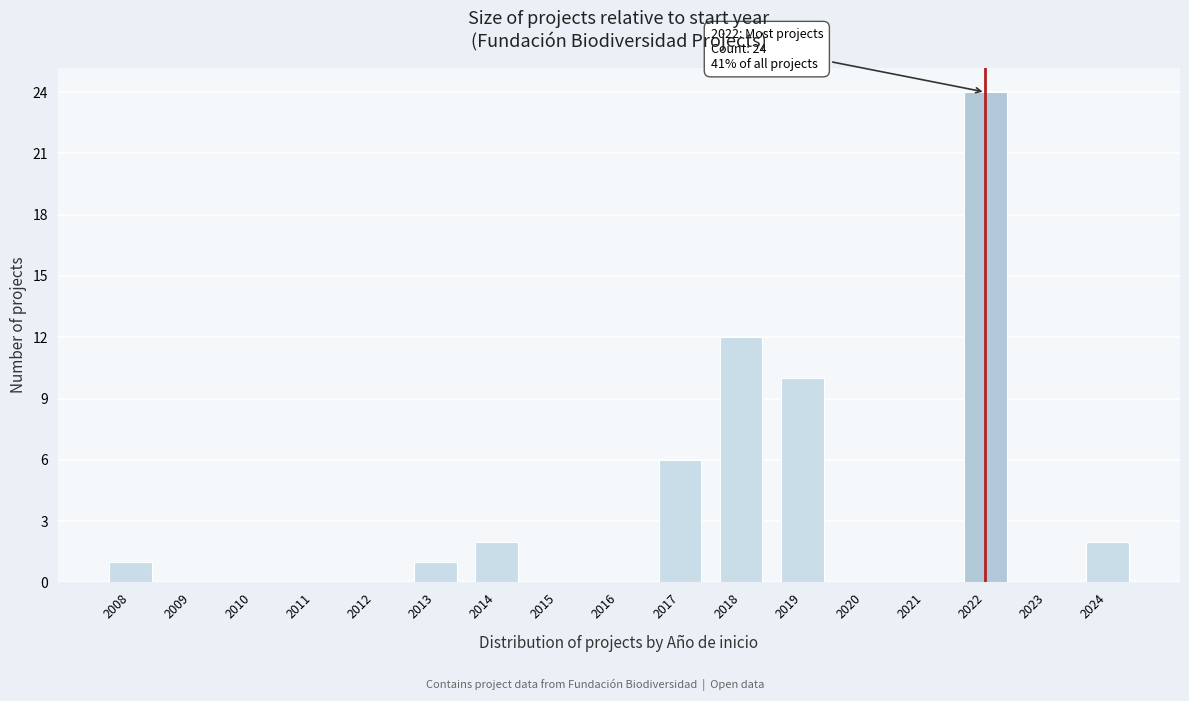

Reading left to right, list all the values displayed in this chart.

2008=1	2009=0	2010=0	2011=0	2012=0	2013=1	2014=2	2015=0	2016=0	2017=6	2018=12	2019=10	2020=0	2021=0	2022=24	2023=0	2024=2